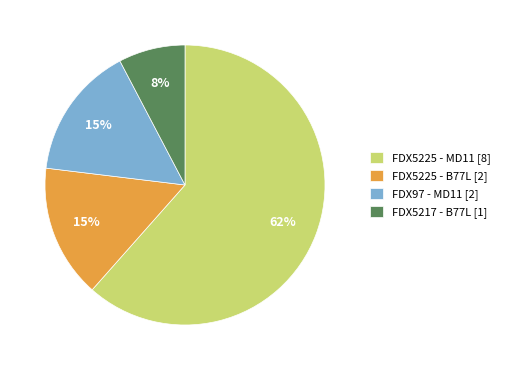

To the nearest percent, what portion does FDX5225 - B77L represent?

15%